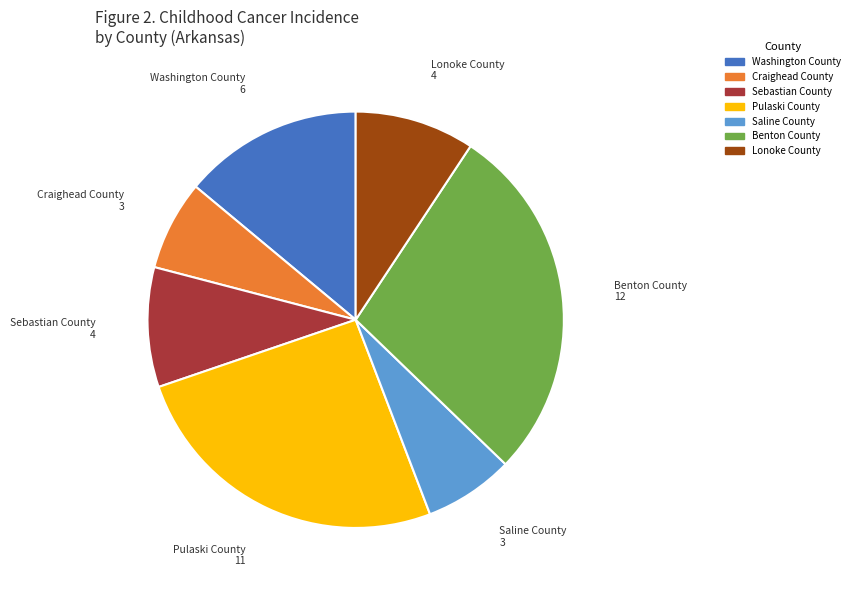

Is there any slice that represents more than half of the pie?

No